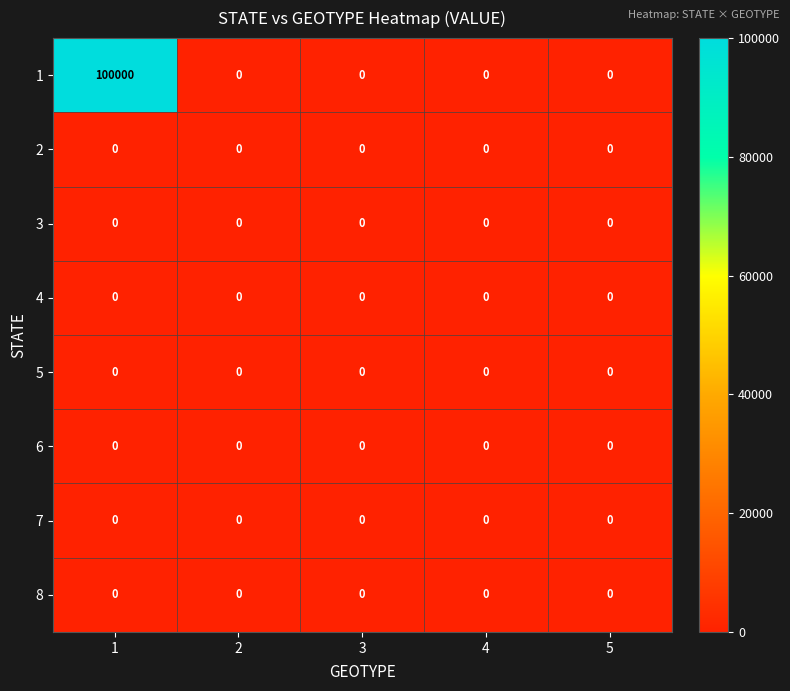

At which category is the sum across all series the highest?

1